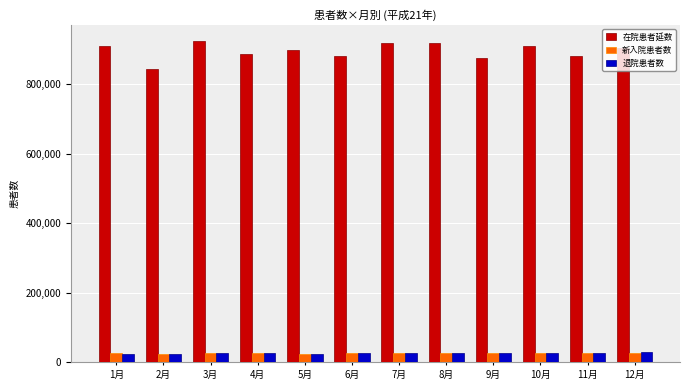

Is the value of 在院患者延数 at 8月 greater than the value of 退院患者数 at 3月?

Yes